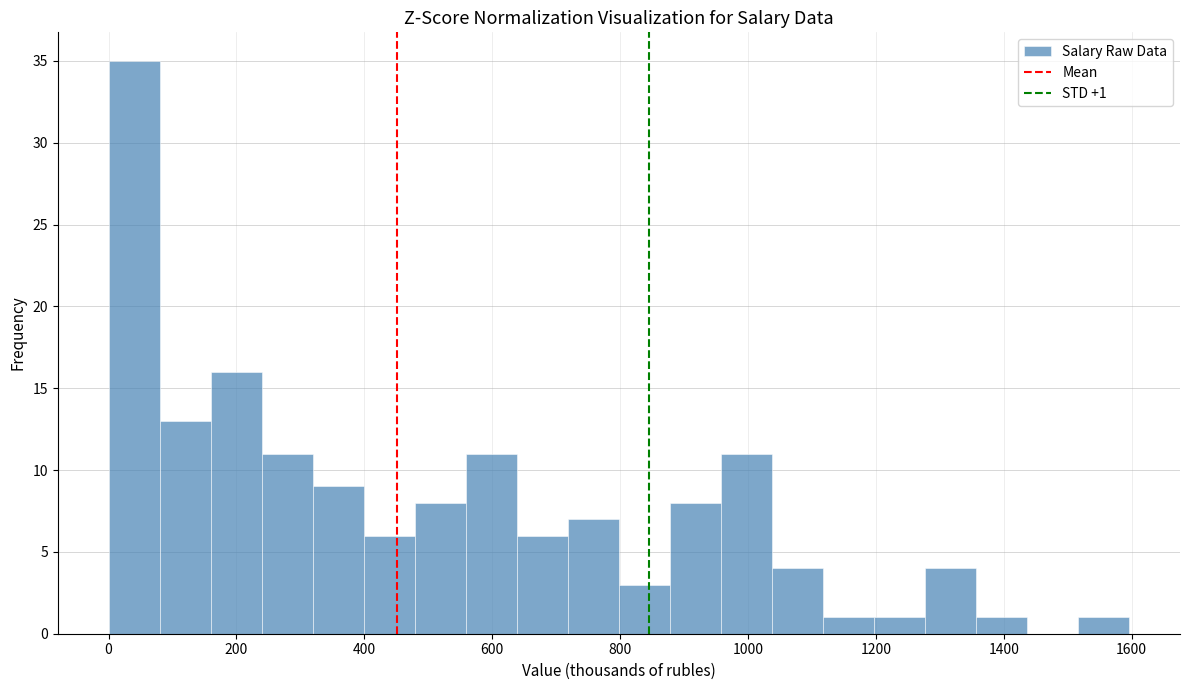

Around what value on the x-axis is the tallest bar? Give the approximate position of its centre, as read against the axis.

40